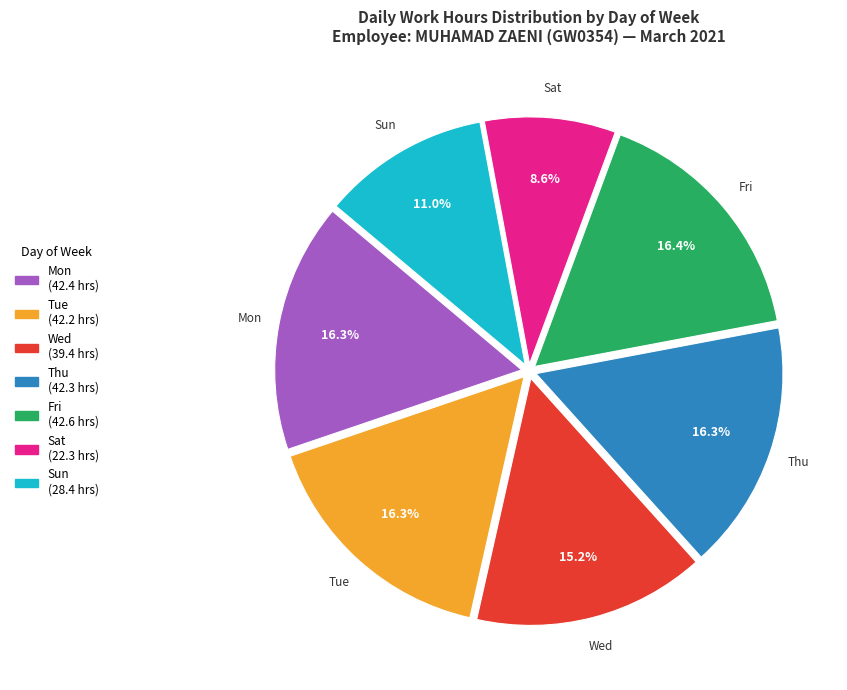

Which slice is the smallest?

Sat